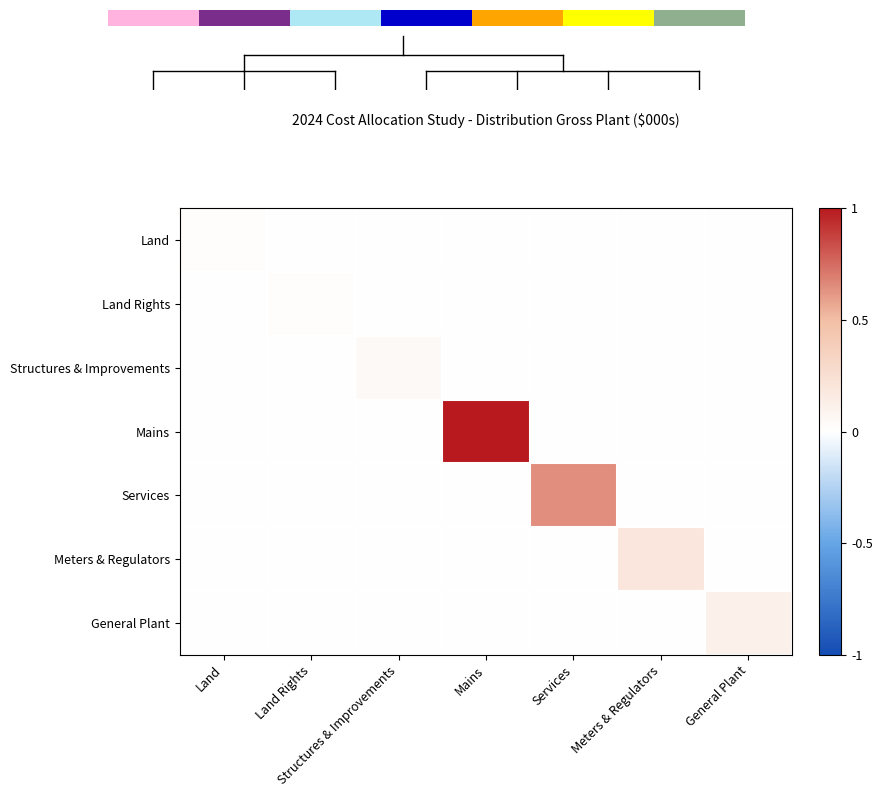

Is the value of Land Rights at Land greater than the value of General Plant at General Plant?

No